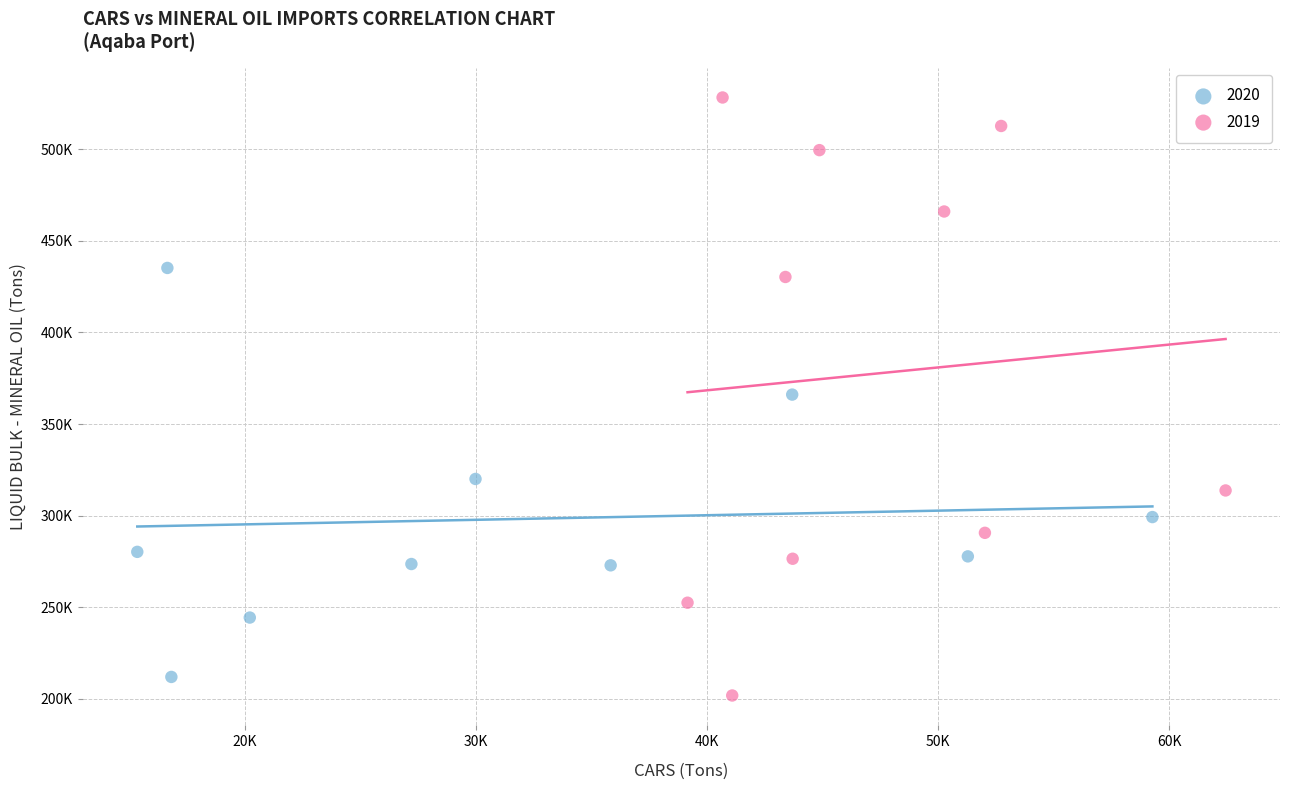

What are all the series names shown in the legend?

2020, 2019